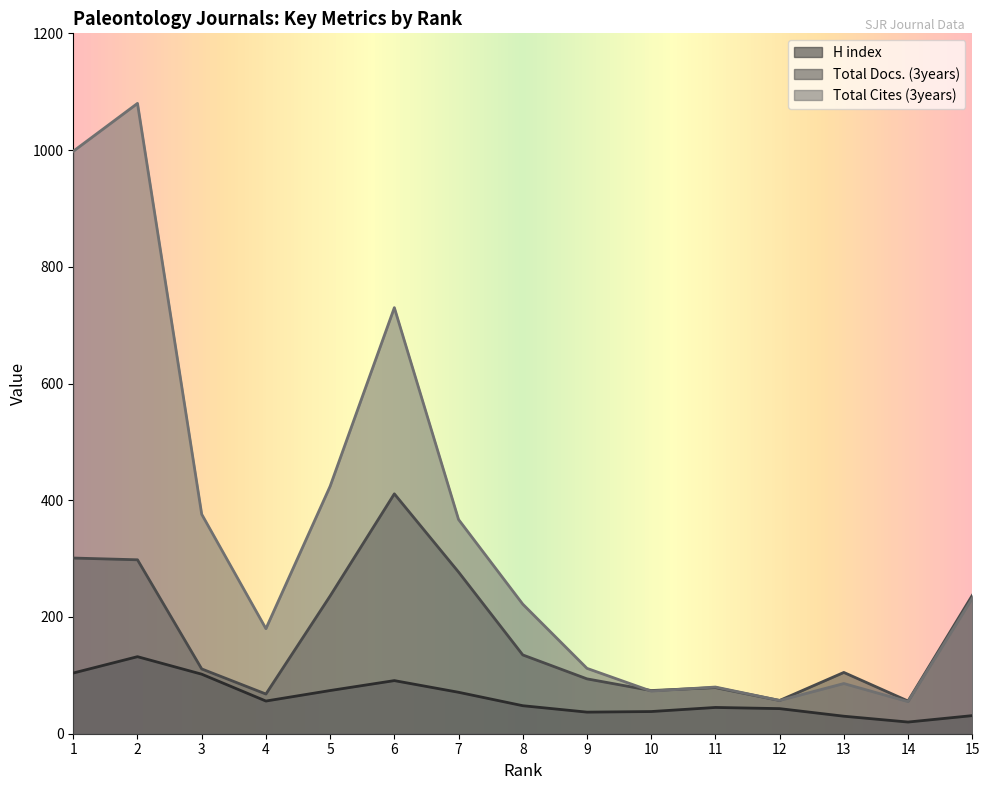

Reading left to right, transcribe all the data shown in this chart.

H index: 1=104	2=132	3=102	4=56	5=74	6=91	7=71	8=48	9=37	10=38	11=45	12=43	13=30	14=20	15=31
Total Docs. (3years): 1=301	2=298	3=111	4=68	5=236	6=411	7=277	8=135	9=94	10=74	11=79	12=57	13=105	14=56	15=237
Total Cites (3years): 1=998	2=1080	3=376	4=180	5=424	6=730	7=367	8=222	9=112	10=73	11=80	12=57	13=86	14=55	15=232